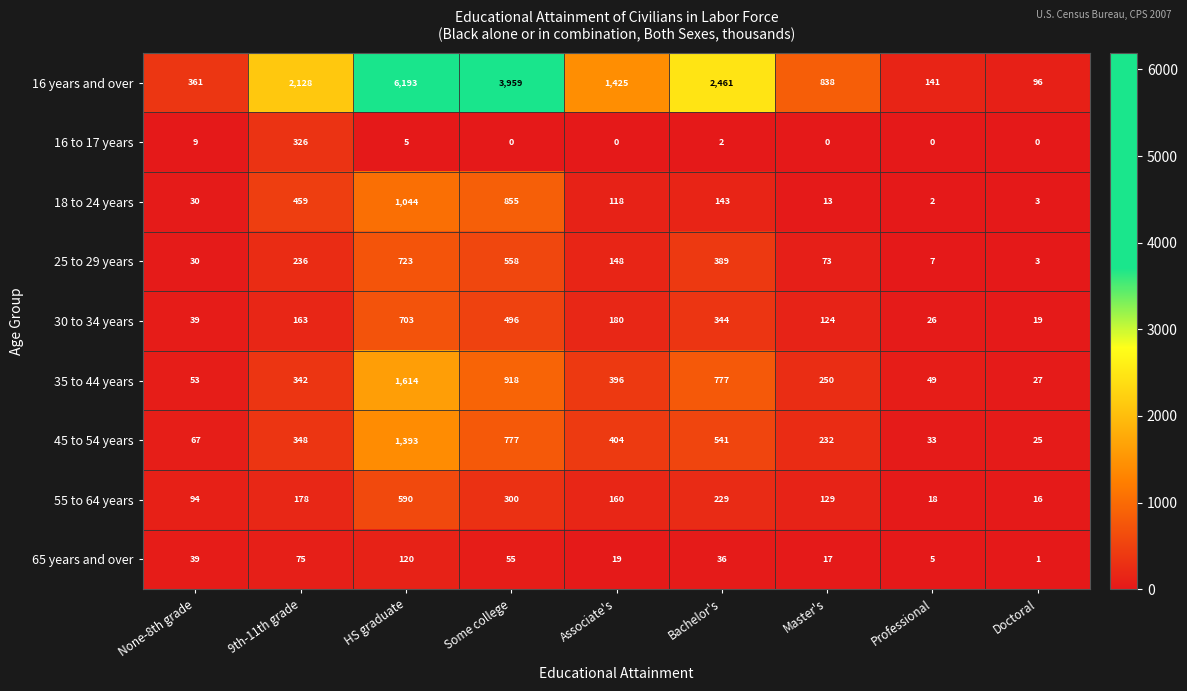

How many distinct data groups are displayed?

9